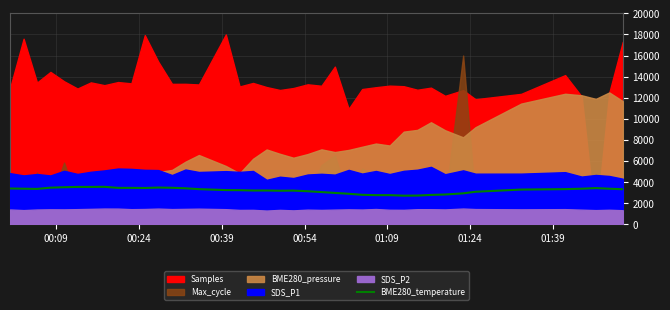

How many categories are shown in the chart?

40